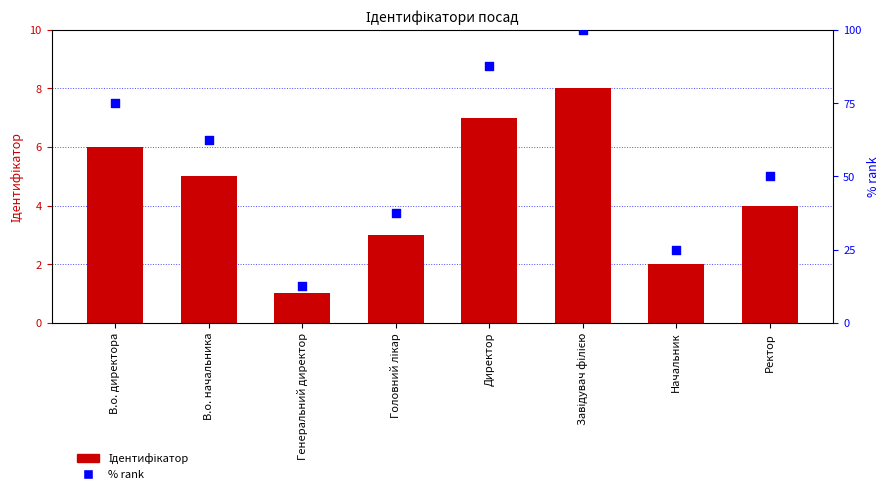

What is the total value across all series at В.о. директора?

81.0